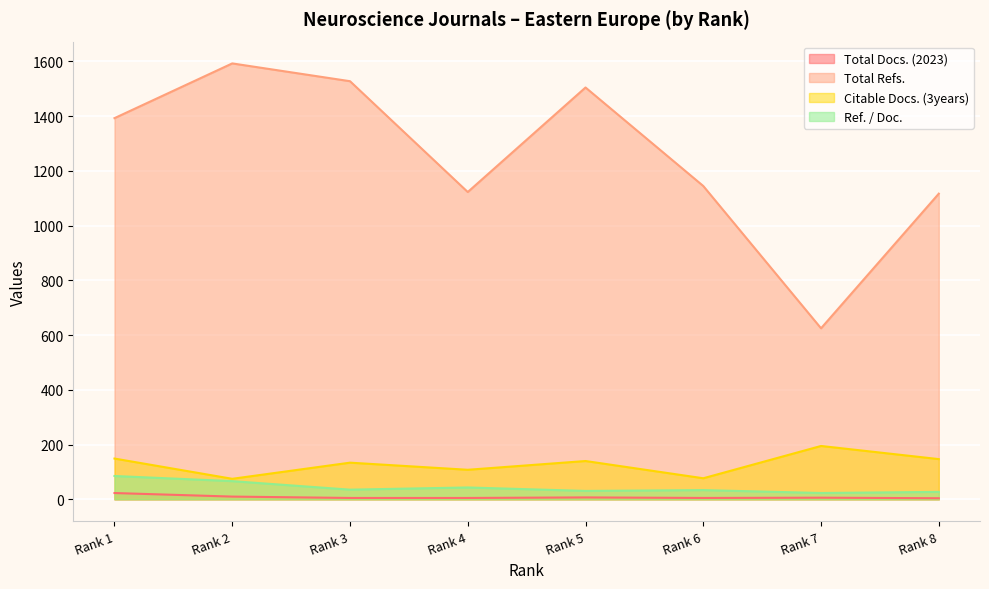

How many distinct data groups are displayed?

4